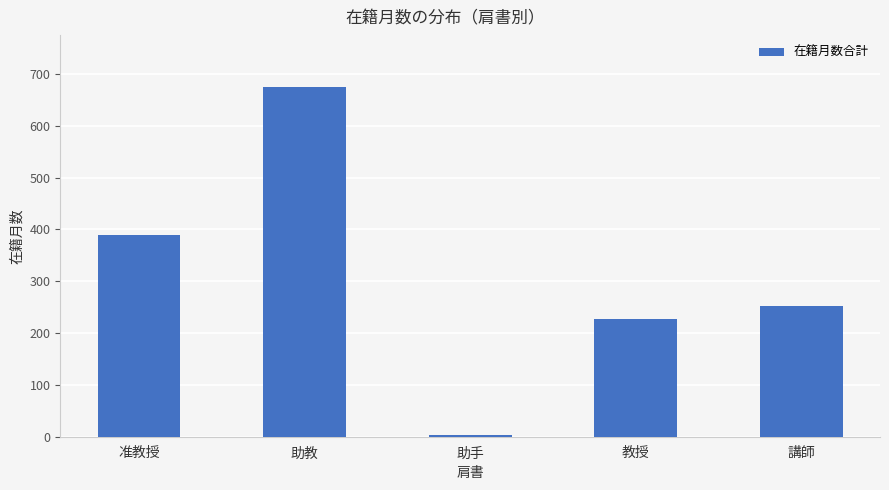

List the labels in order of value, smallest first.

助手, 教授, 講師, 准教授, 助教